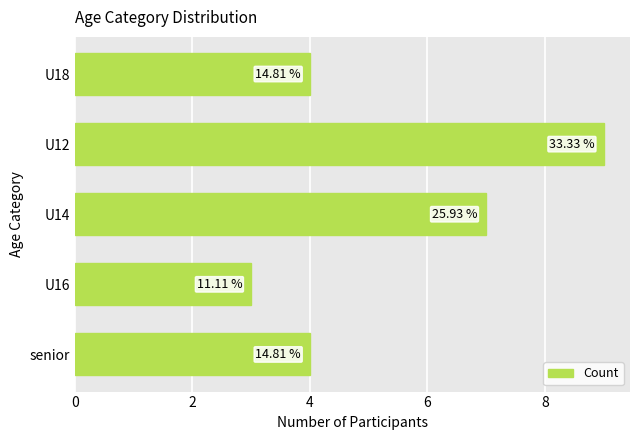

Does the chart contain stacked bars?

No